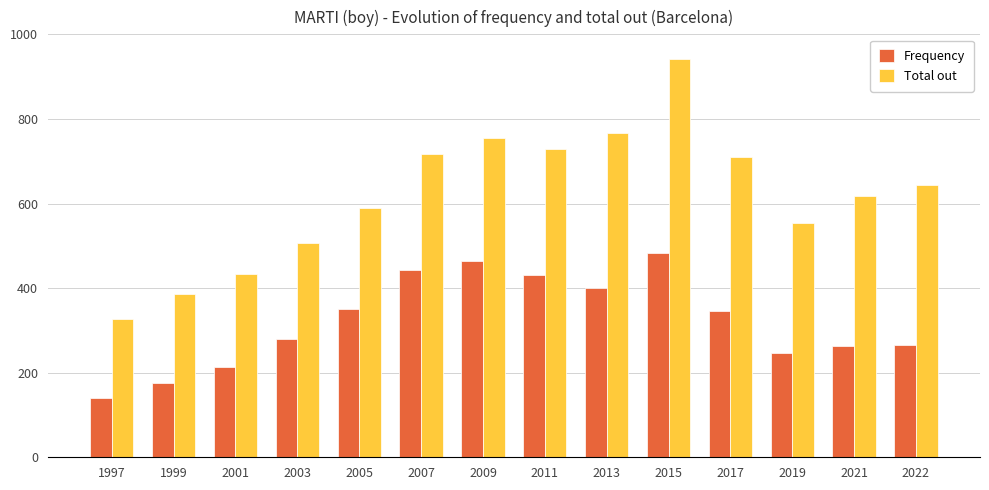

What is the value of the Total out bar at the 12th from the left?

554